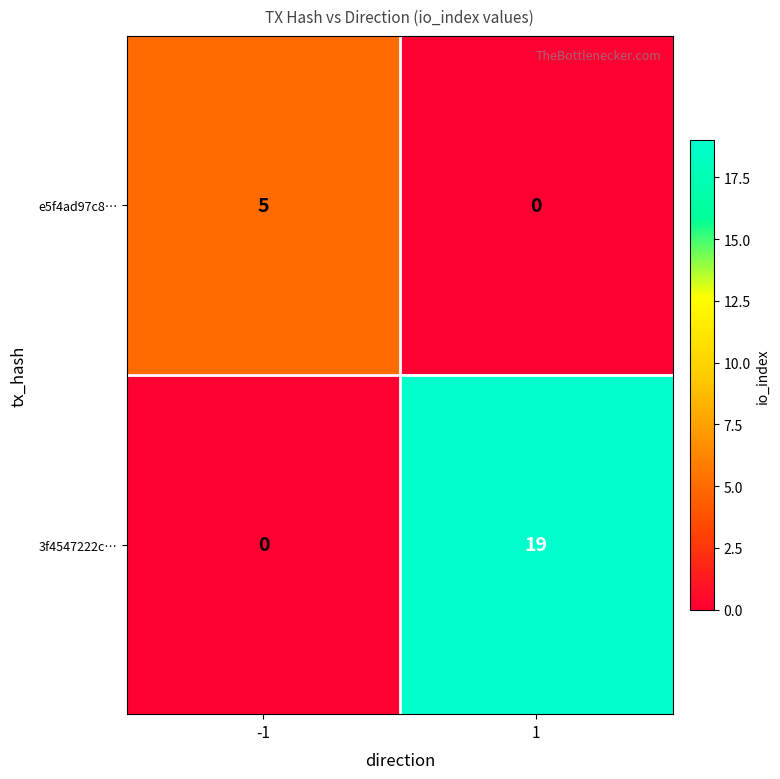

What is the maximum value for 3f4547222c…?

19